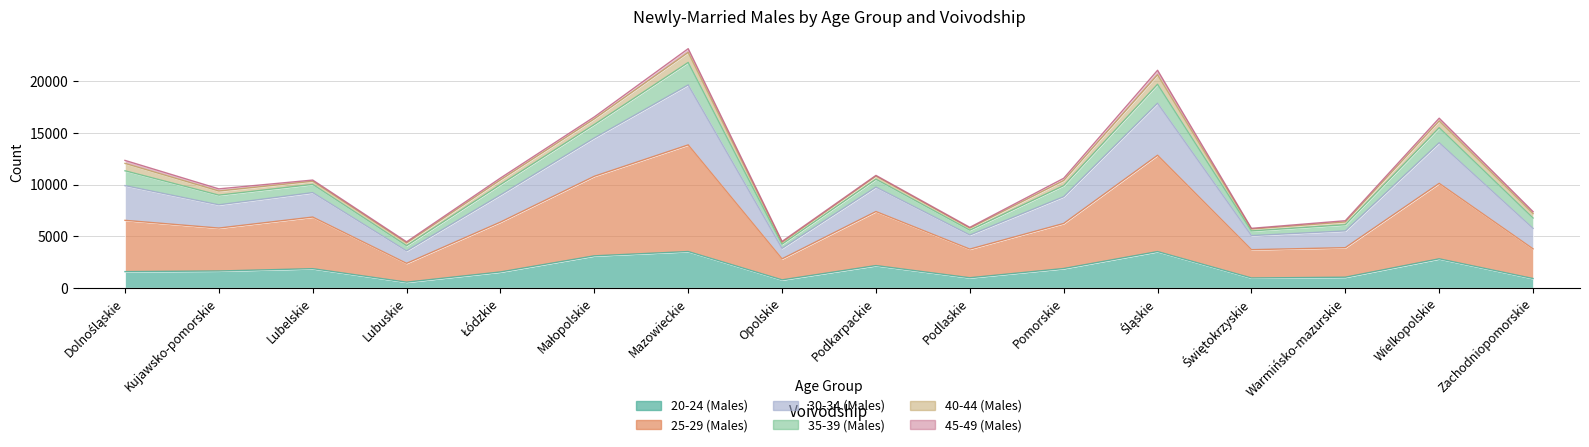

What is the maximum value shown in the chart?

23174